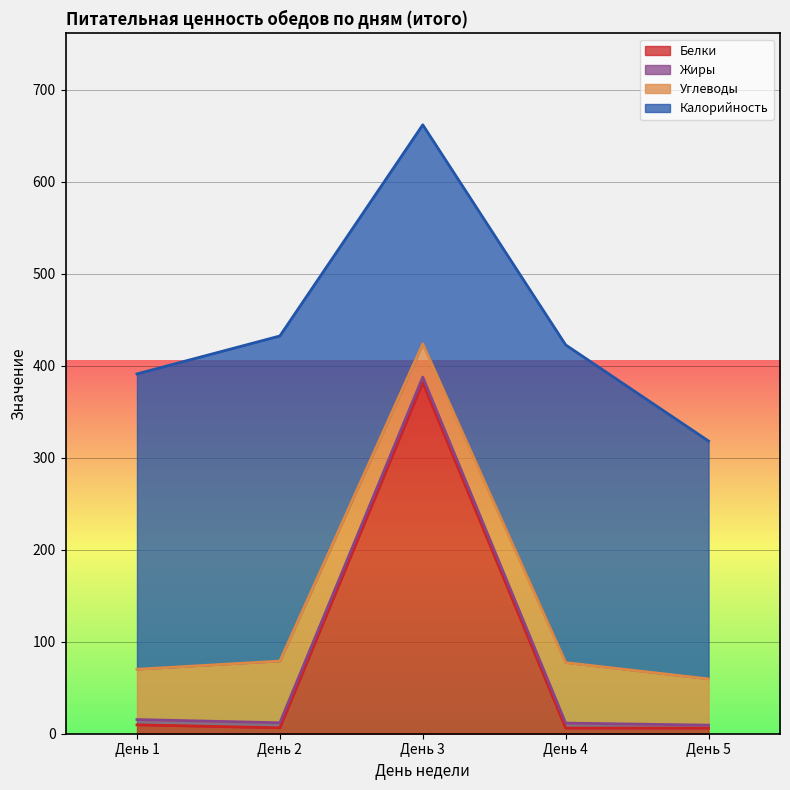

What is the difference between the Белки values at День 2 and День 1?

3.2